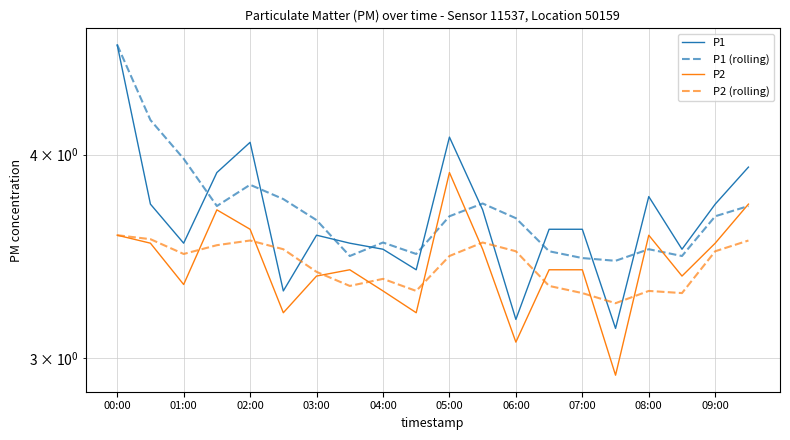

Rank the series by their maximum value, from lowest to highest.

P2 (rolling), P2, P1, P1 (rolling)